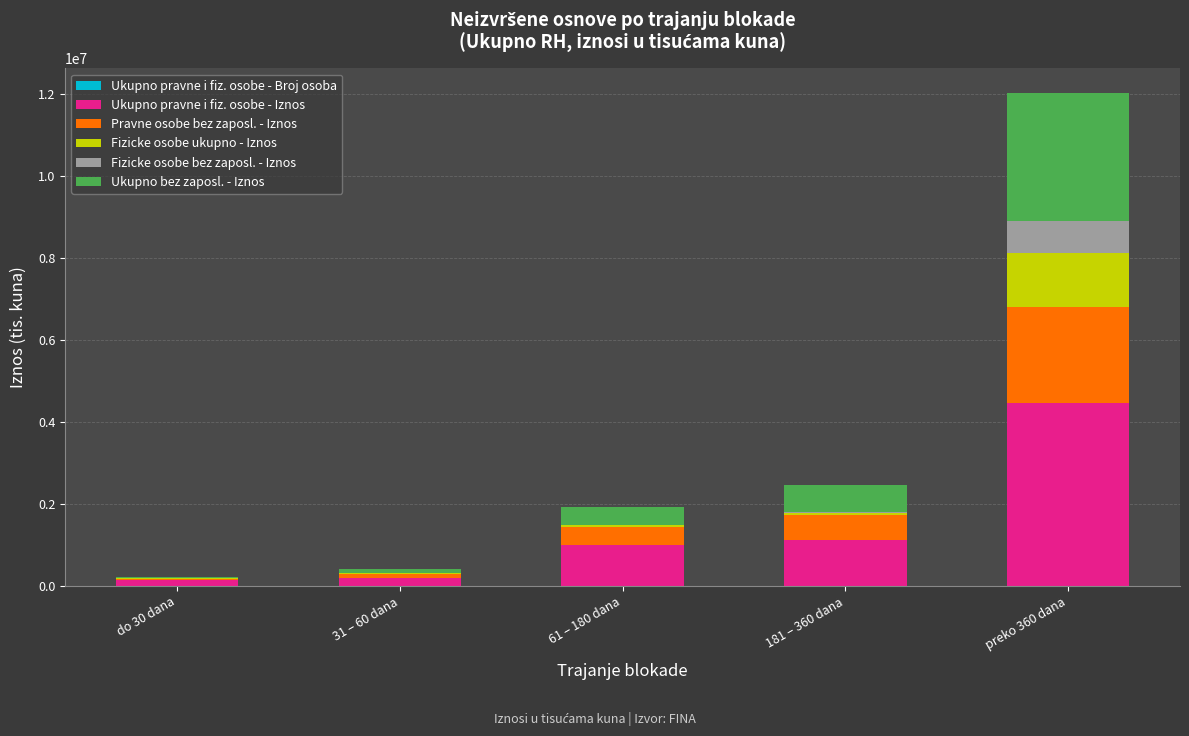

At which category is the sum across all series the highest?

preko 360 dana